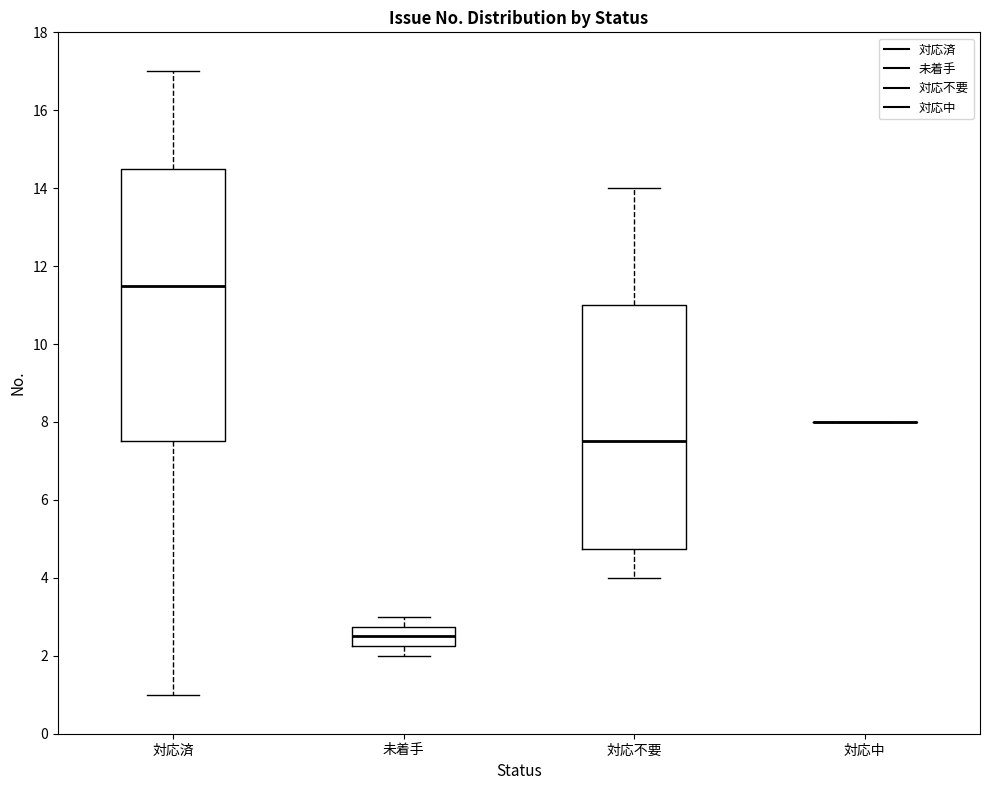

Reading left to right, transcribe this box plot: for each box, give where its median line is, the range the box spans, and where its two whiskers end, as read against the y-axis. The values are not printed on the chart, so give them approximately, as read against the axis.

対応済: median 11.6, box 7.6 to 14.6, whiskers 1.0 to 17.0
未着手: median 2.6, box 2.2 to 2.8, whiskers 2.0 to 3.0
対応不要: median 7.6, box 4.8 to 11.0, whiskers 4.0 to 14.0
対応中: box collapsed to a line at 8.0, whiskers 8.0 to 8.0